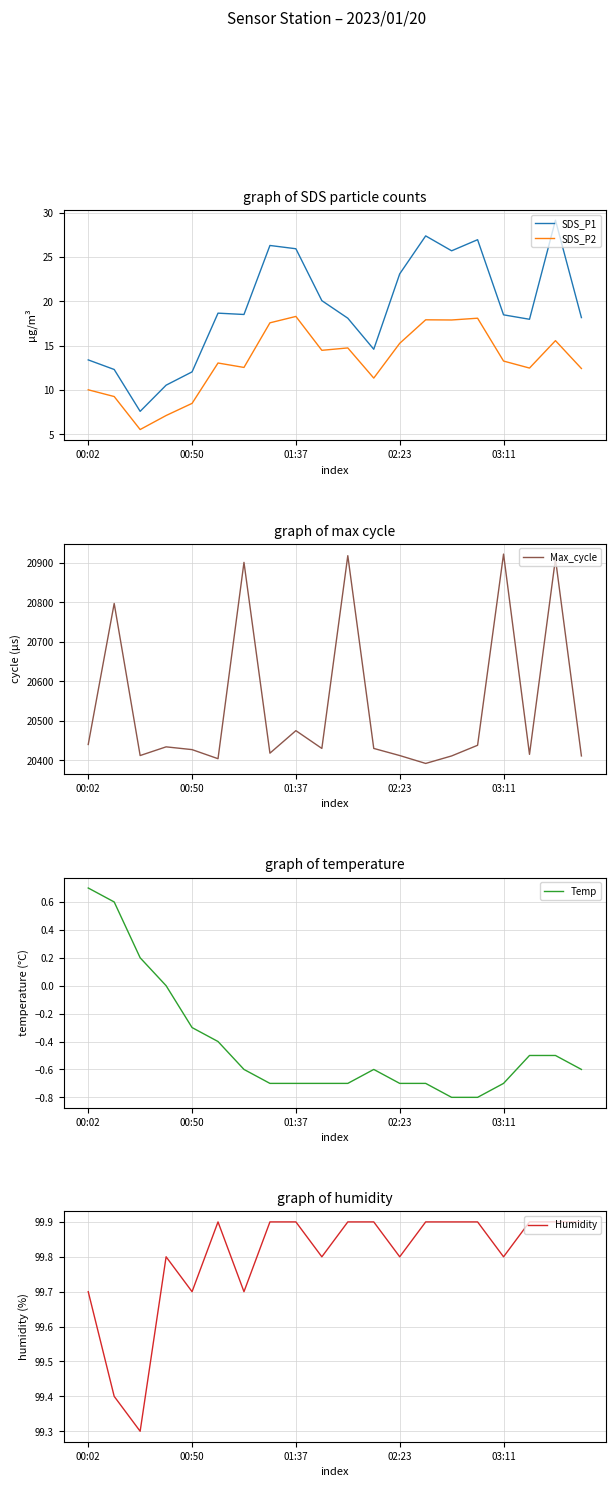

List the series in order of their peak value, lowest first.

Temp, SDS_P2, SDS_P1, Humidity, Max_cycle